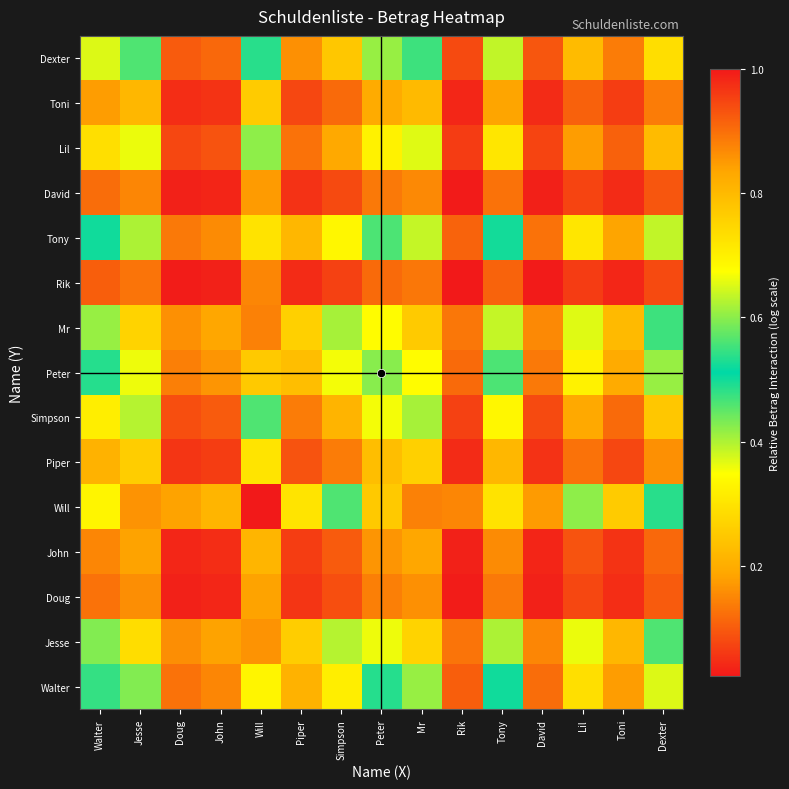

Reading right to left, transcribe all the data shown in this chart.

Walter: Dexter=0.4	Toni=0.2	Lil=0.3	David=0.1	Tony=0.5	Rik=0.1	Mr=0.6	Peter=0.5	Simpson=0.3	Piper=0.2	Will=0.7	John=0.1	Doug=0.1	Jesse=0.6	Walter=0.5
Jesse: Dexter=0.5	Toni=0.2	Lil=0.4	David=0.1	Tony=0.6	Rik=0.1	Mr=0.8	Peter=0.7	Simpson=0.4	Piper=0.3	Will=0.9	John=0.2	Doug=0.2	Jesse=0.7	Walter=0.6
Doug: Dexter=0.1	Toni=0.0	Lil=0.1	David=0.0	Tony=0.1	Rik=0.0	Mr=0.2	Peter=0.1	Simpson=0.1	Piper=0.1	Will=0.2	John=0.0	Doug=0.0	Jesse=0.2	Walter=0.1
John: Dexter=0.1	Toni=0.1	Lil=0.1	David=0.0	Tony=0.2	Rik=0.0	Mr=0.2	Peter=0.2	Simpson=0.1	Piper=0.1	Will=0.2	John=0.0	Doug=0.0	Jesse=0.2	Walter=0.1
Will: Dexter=0.5	Toni=0.3	Lil=0.4	David=0.2	Tony=0.7	Rik=0.2	Mr=0.9	Peter=0.8	Simpson=0.5	Piper=0.3	Will=1.0	John=0.2	Doug=0.2	Jesse=0.9	Walter=0.7
Piper: Dexter=0.2	Toni=0.1	Lil=0.1	David=0.1	Tony=0.2	Rik=0.0	Mr=0.3	Peter=0.2	Simpson=0.1	Piper=0.1	Will=0.3	John=0.1	Doug=0.1	Jesse=0.3	Walter=0.2
Simpson: Dexter=0.2	Toni=0.1	Lil=0.2	David=0.1	Tony=0.3	Rik=0.1	Mr=0.4	Peter=0.4	Simpson=0.2	Piper=0.1	Will=0.5	John=0.1	Doug=0.1	Jesse=0.4	Walter=0.3
Peter: Dexter=0.4	Toni=0.2	Lil=0.3	David=0.1	Tony=0.6	Rik=0.1	Mr=0.7	Peter=0.6	Simpson=0.4	Piper=0.2	Will=0.8	John=0.2	Doug=0.1	Jesse=0.7	Walter=0.5
Mr: Dexter=0.5	Toni=0.2	Lil=0.4	David=0.2	Tony=0.6	Rik=0.1	Mr=0.8	Peter=0.7	Simpson=0.4	Piper=0.3	Will=0.9	John=0.2	Doug=0.2	Jesse=0.8	Walter=0.6
Rik: Dexter=0.1	Toni=0.0	Lil=0.1	David=0.0	Tony=0.1	Rik=0.0	Mr=0.1	Peter=0.1	Simpson=0.1	Piper=0.0	Will=0.2	John=0.0	Doug=0.0	Jesse=0.1	Walter=0.1
Tony: Dexter=0.4	Toni=0.2	Lil=0.3	David=0.1	Tony=0.5	Rik=0.1	Mr=0.6	Peter=0.6	Simpson=0.3	Piper=0.2	Will=0.7	John=0.2	Doug=0.1	Jesse=0.6	Walter=0.5
David: Dexter=0.1	Toni=0.0	Lil=0.1	David=0.0	Tony=0.1	Rik=0.0	Mr=0.2	Peter=0.1	Simpson=0.1	Piper=0.1	Will=0.2	John=0.0	Doug=0.0	Jesse=0.1	Walter=0.1
Lil: Dexter=0.2	Toni=0.1	Lil=0.2	David=0.1	Tony=0.3	Rik=0.1	Mr=0.4	Peter=0.3	Simpson=0.2	Piper=0.1	Will=0.4	John=0.1	Doug=0.1	Jesse=0.4	Walter=0.3
Toni: Dexter=0.1	Toni=0.1	Lil=0.1	David=0.0	Tony=0.2	Rik=0.0	Mr=0.2	Peter=0.2	Simpson=0.1	Piper=0.1	Will=0.3	John=0.1	Doug=0.0	Jesse=0.2	Walter=0.2
Dexter: Dexter=0.3	Toni=0.1	Lil=0.2	David=0.1	Tony=0.4	Rik=0.1	Mr=0.5	Peter=0.4	Simpson=0.2	Piper=0.2	Will=0.5	John=0.1	Doug=0.1	Jesse=0.5	Walter=0.4